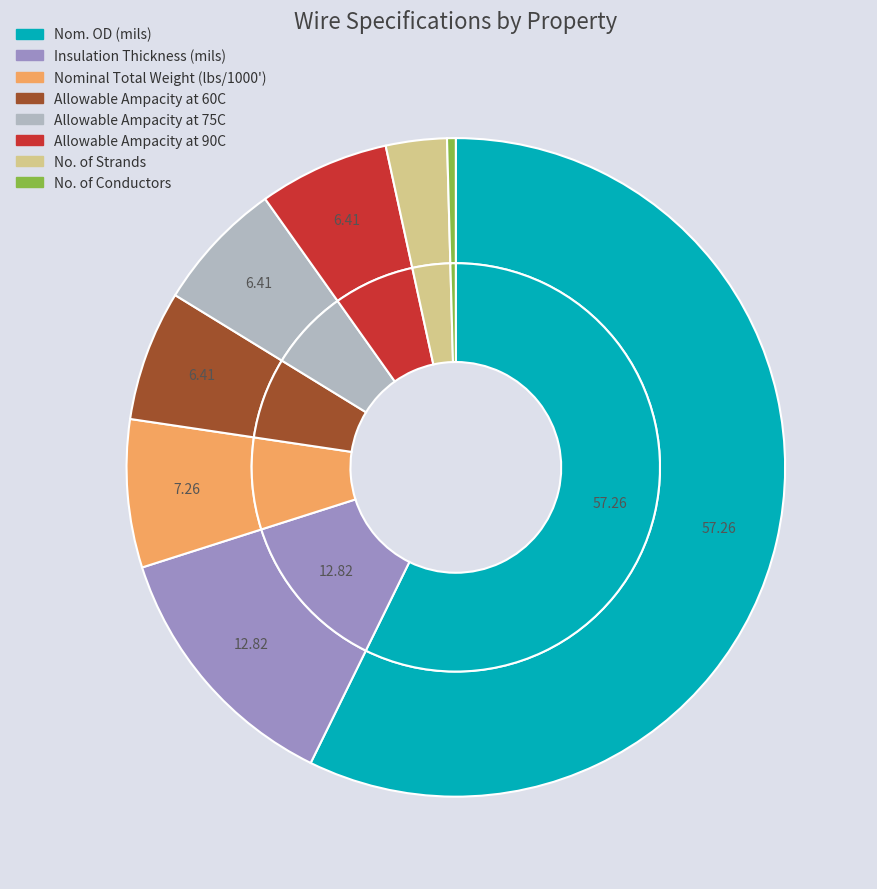

How many segments does this pie chart have?

8